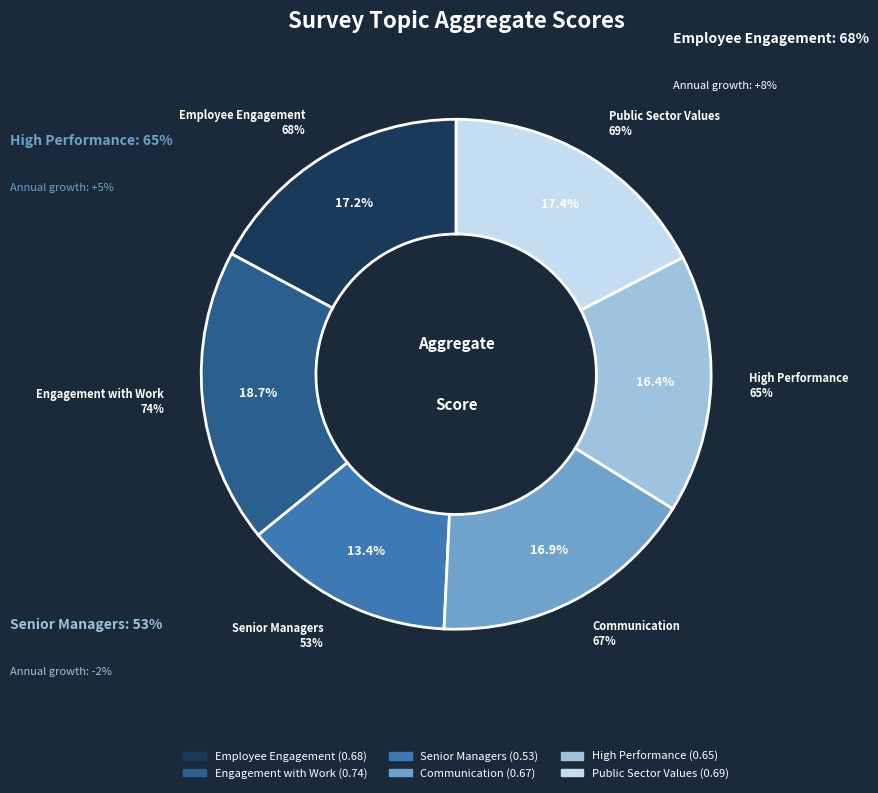

To the nearest percent, what is the difference between the Senior Managers and High Performance slice percentages?

3%